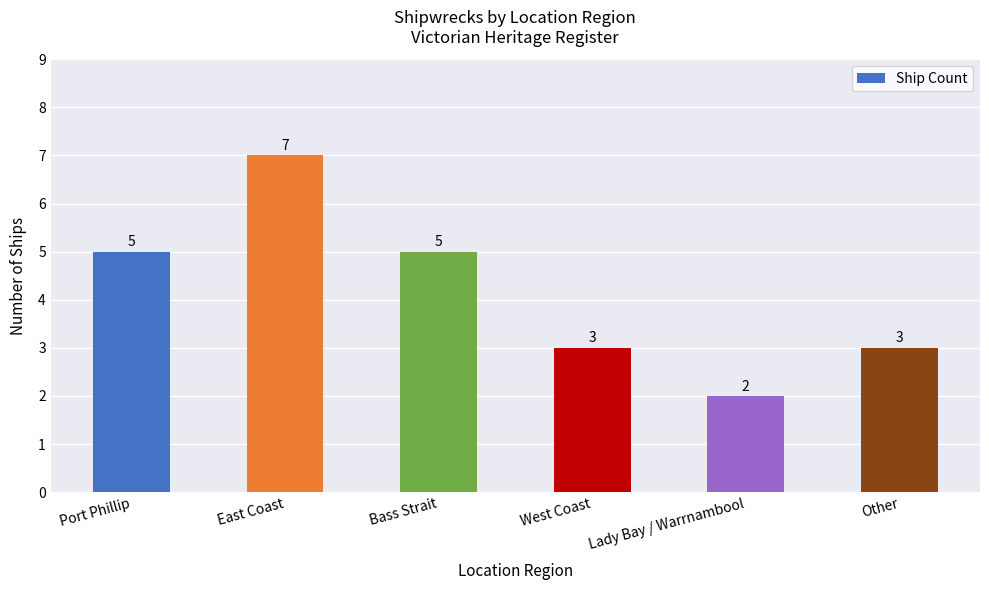

What is the difference between the second highest and minimum values?

3